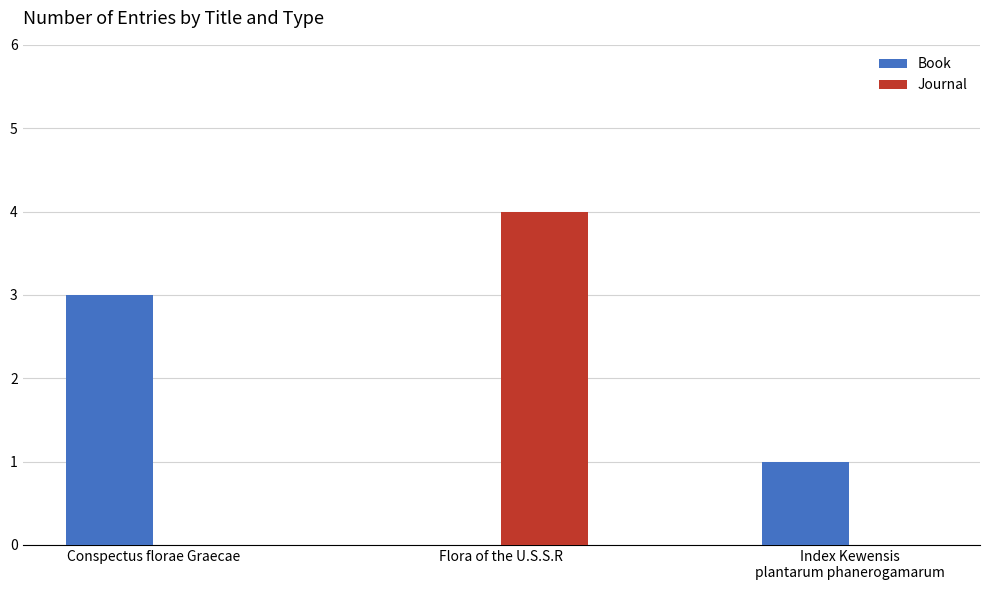

At which label is Book closest to 1?

Index Kewensis
plantarum phanerogamarum